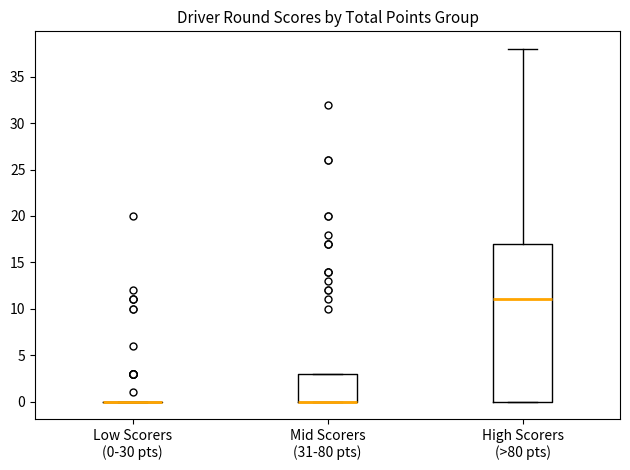

Reading left to right, transcribe this box plot: for each box, give where its median line is, the range the box spans, and where its two whiskers end, as read against the y-axis. The values are not printed on the chart, so give them approximately, as read against the axis.

Low Scorers (0-30 pts): box collapsed to a line at 0, whiskers 0 to 0
Mid Scorers (31-80 pts): median 0 (drawn on the box's lower edge), box 0 to 3, whiskers 0 to 3
High Scorers (>80 pts): median 11, box 0 to 17, whiskers 0 to 38